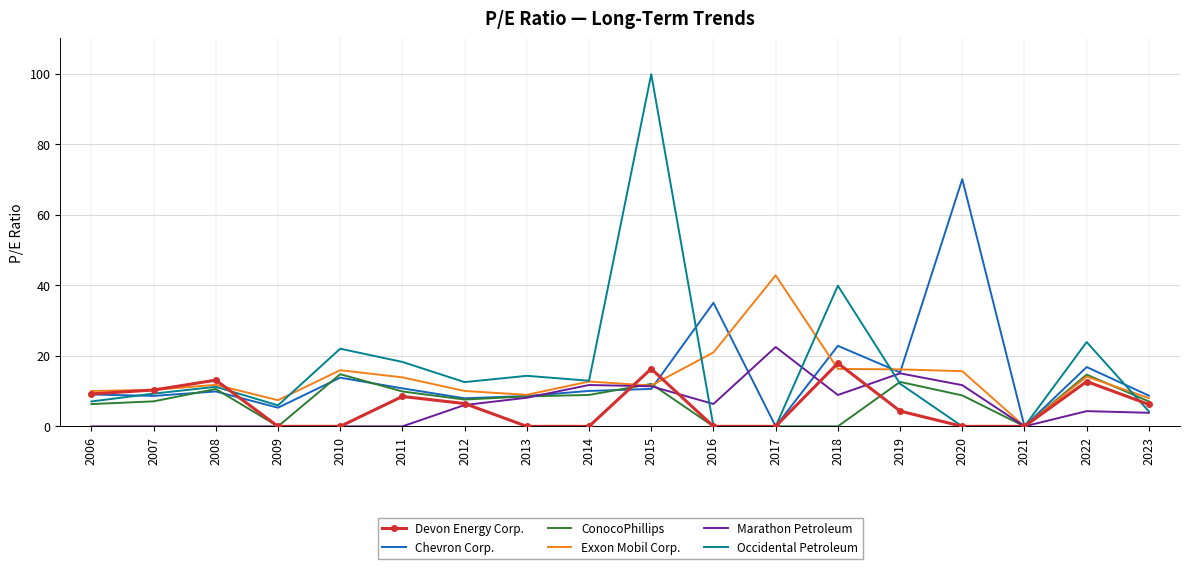

The value of Devon Energy Corp. at 2019 is 4.3. True or false?

True